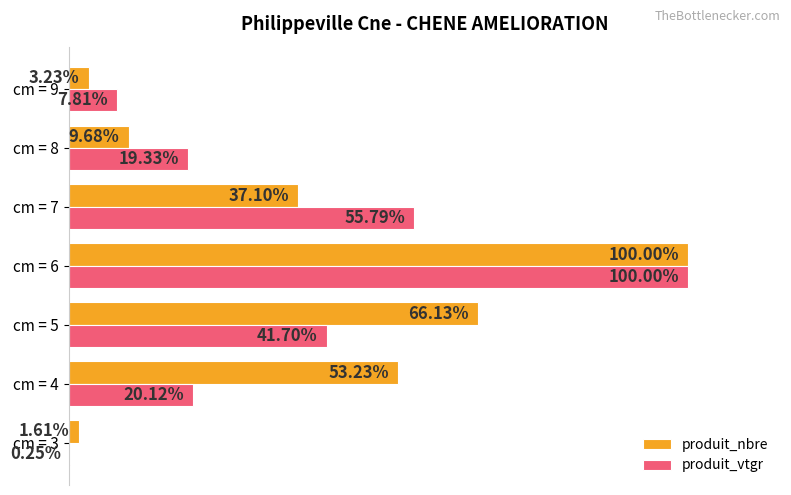

Which series has the largest total across all categories?

produit_nbre